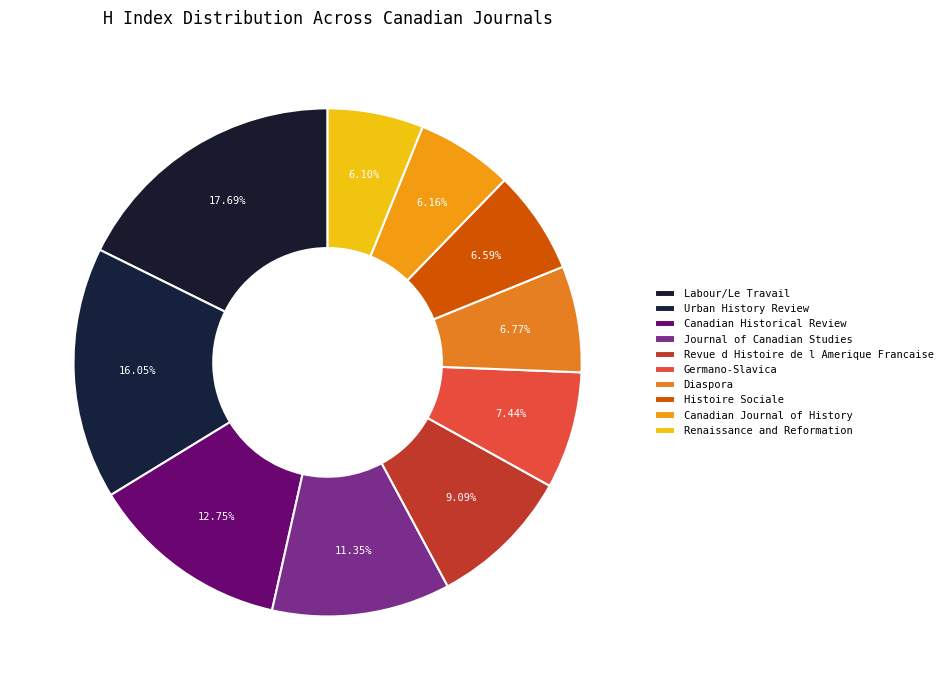

How many segments does this pie chart have?

10